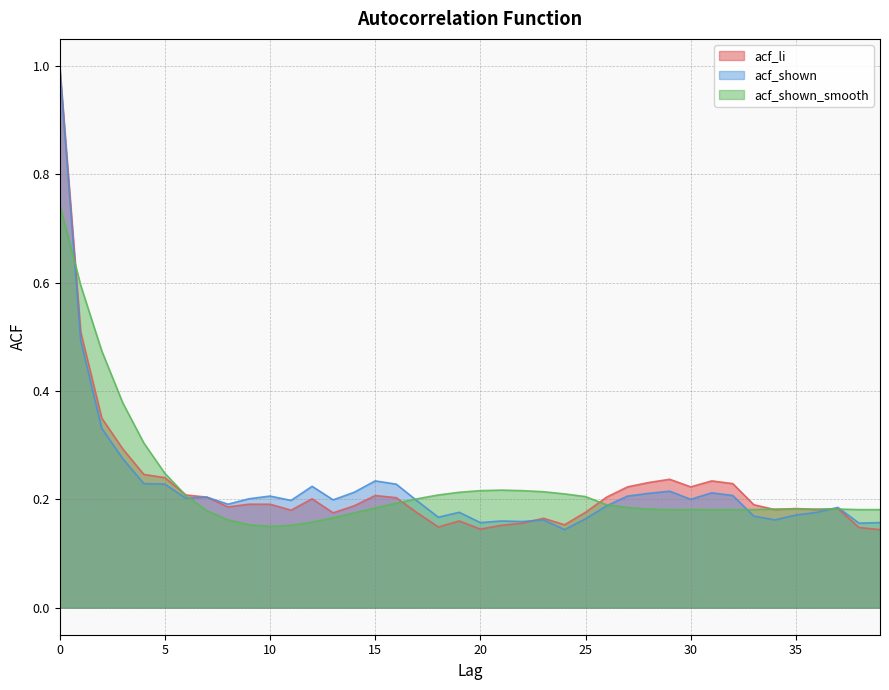

Which series has the largest total across all categories?

acf_shown_smooth